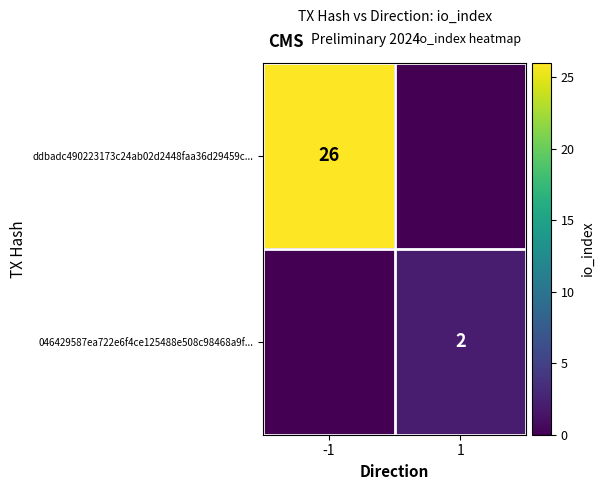

The ddbadc490223173c24ab02d2448faa36d29459c... series shows 26 at -1. True or false?

True